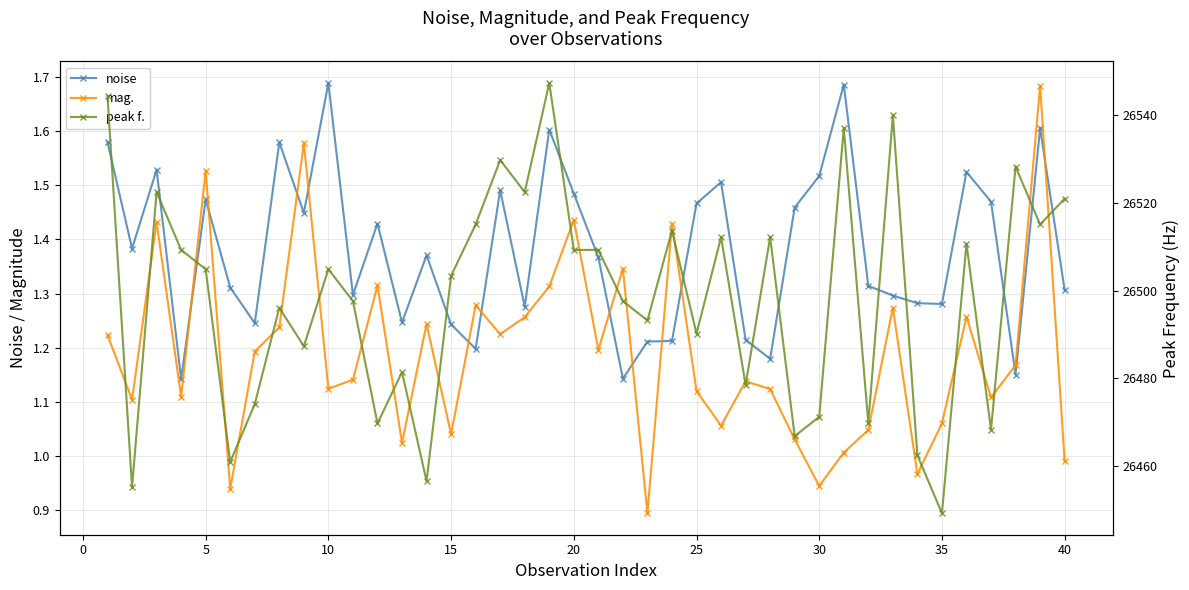

What is the value of the mag. point at the 26th from the left?

1.2